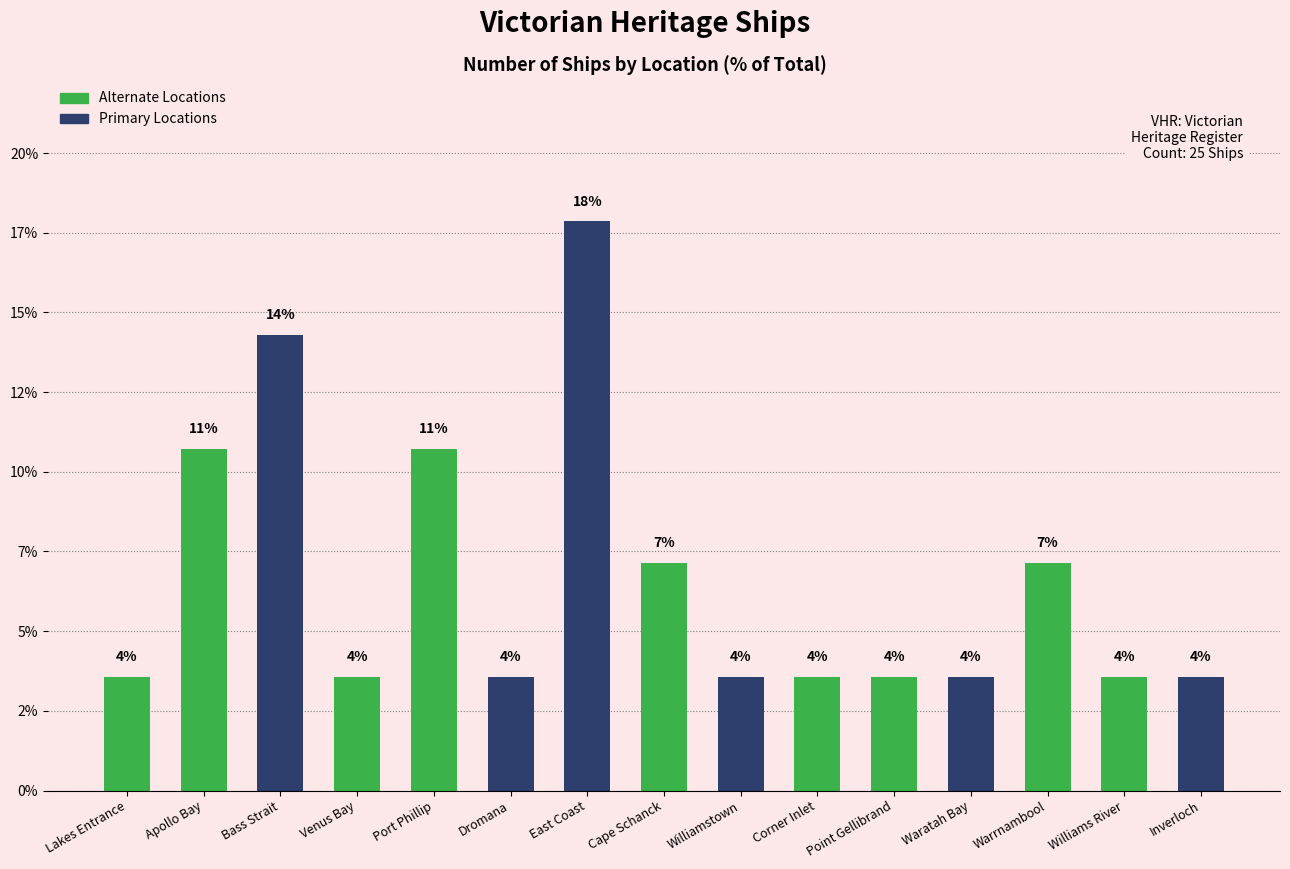

What is the average value?

6.7